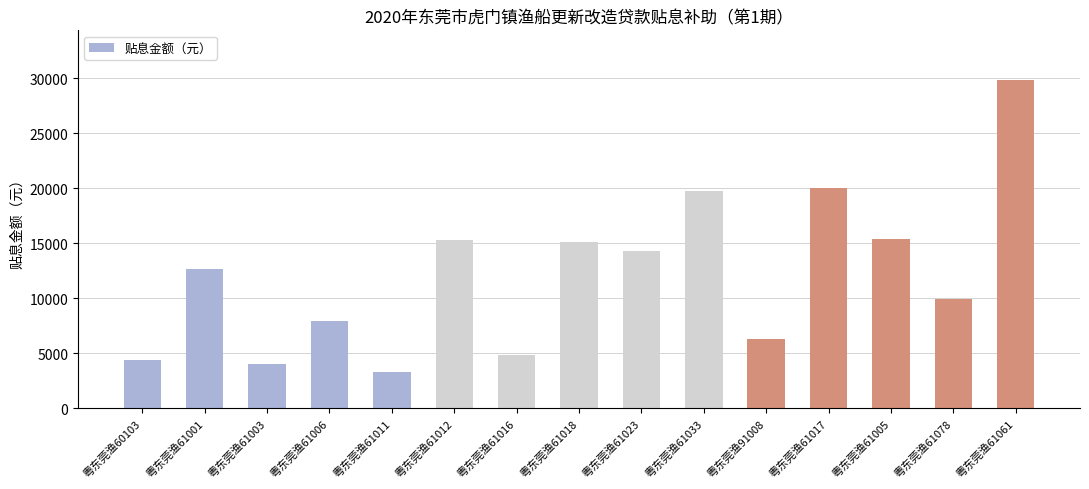

Is it true that the value at 粤东莞渔61011 is 3322.2?

True